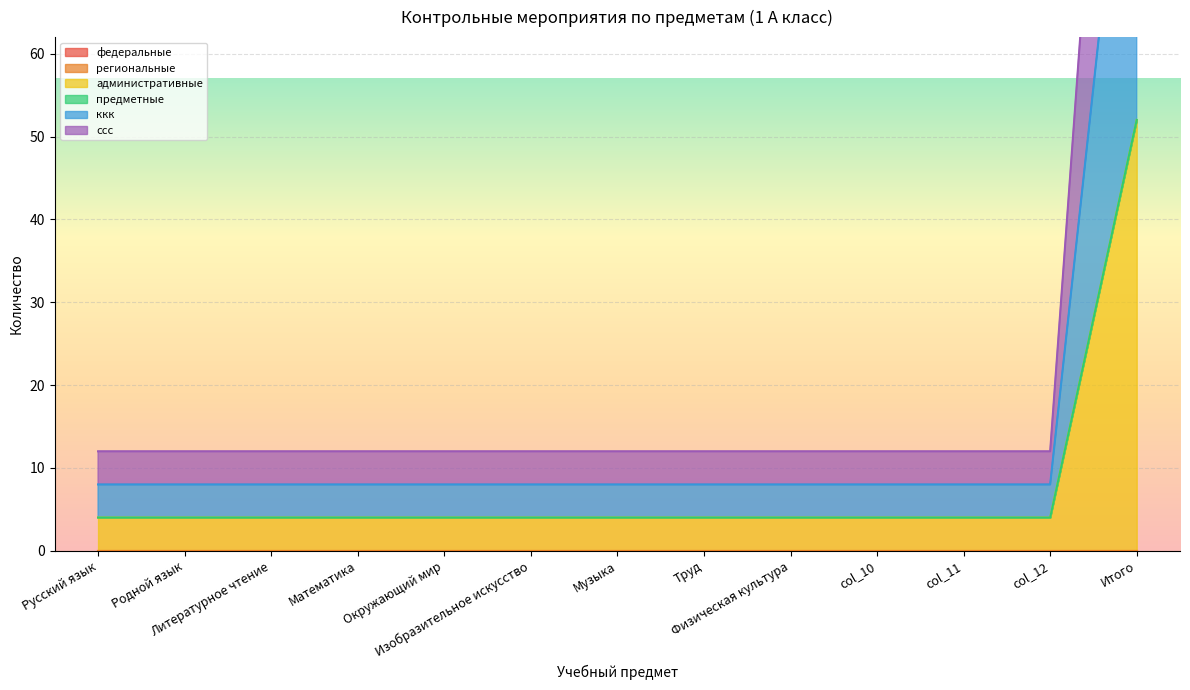

What is the highest value of the административные series?

52